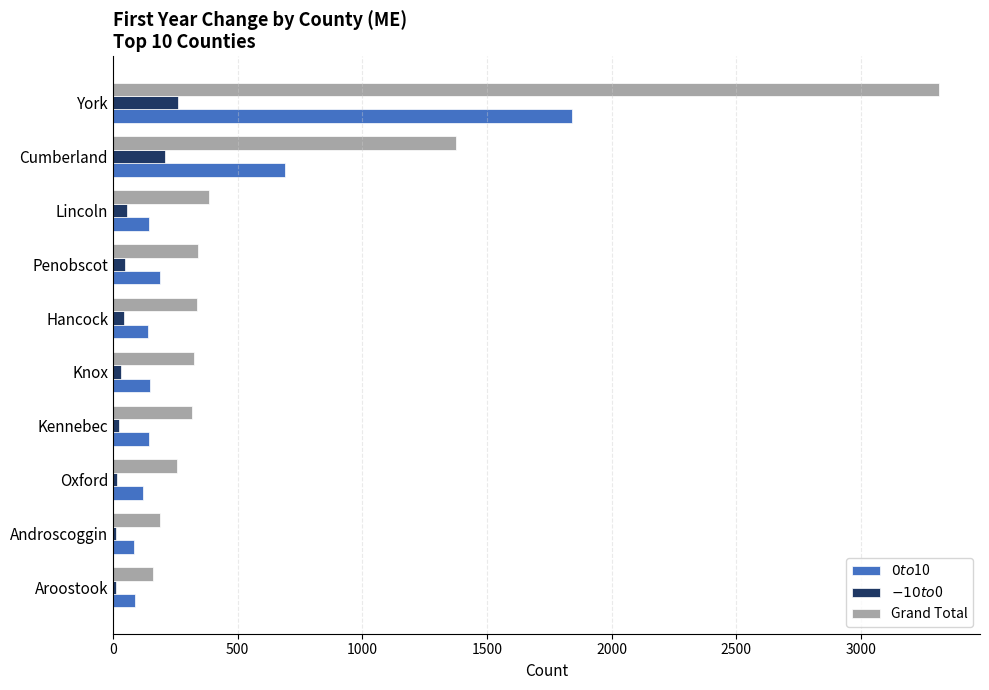

What is the average value of the $0 to $10 series?

359